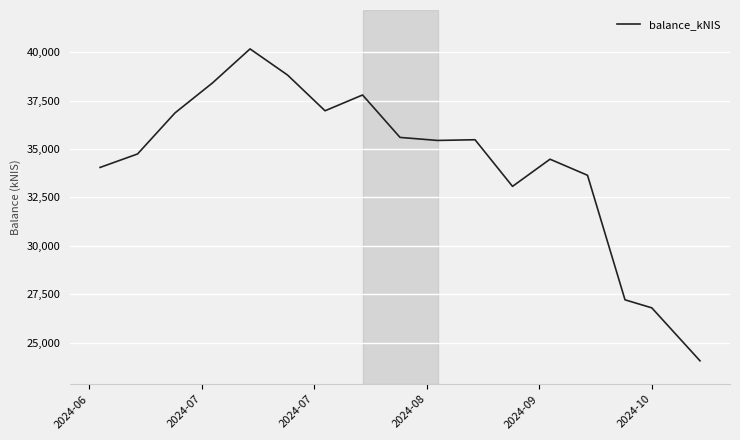

Does the chart display data point markers on the line(s)?

No